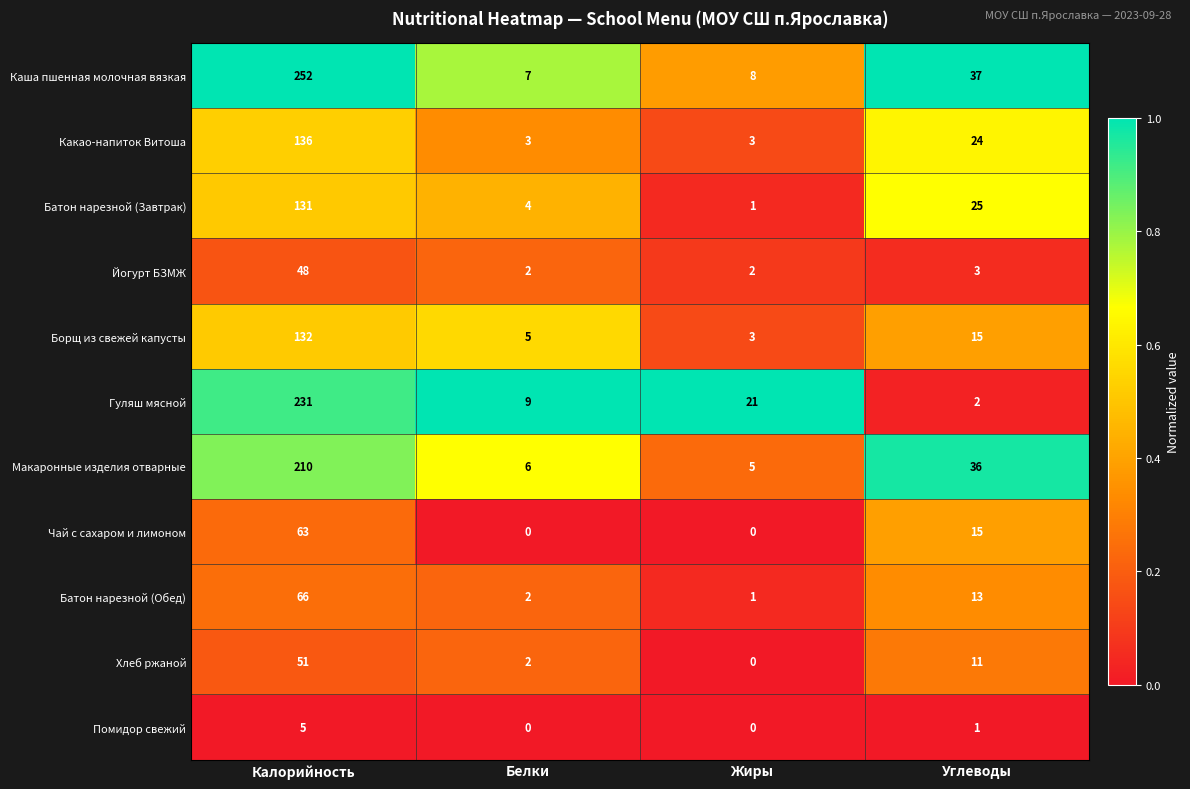

What is the spread (max minus min) of values at Жиры?

21